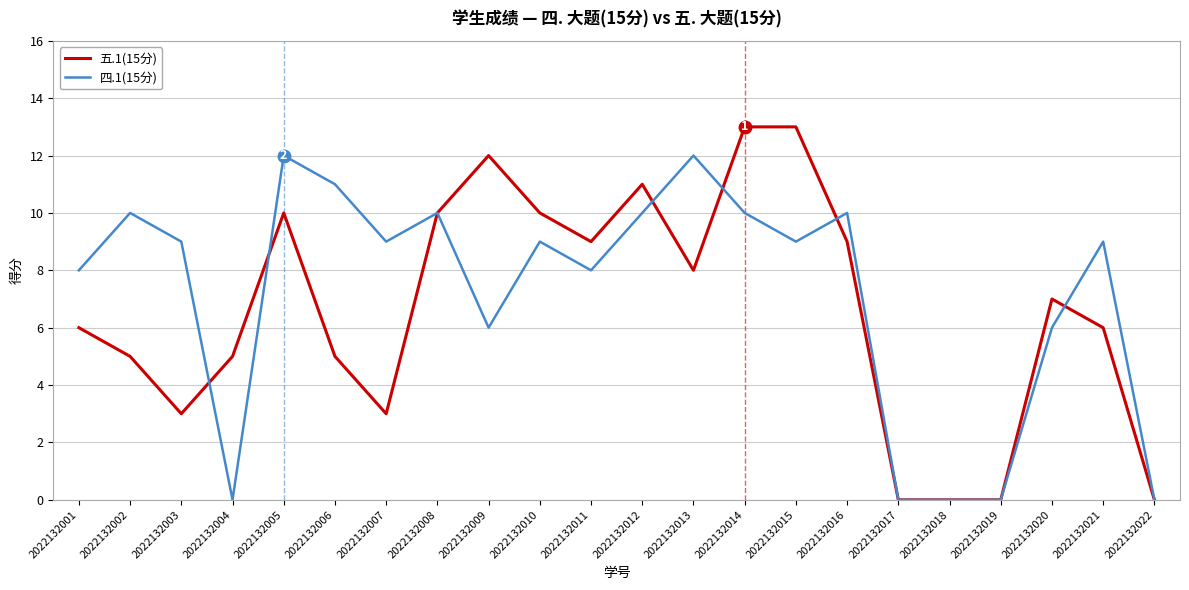

What is the sum of the 四.1(15分) values at 2022132004 and 2022132005?

12